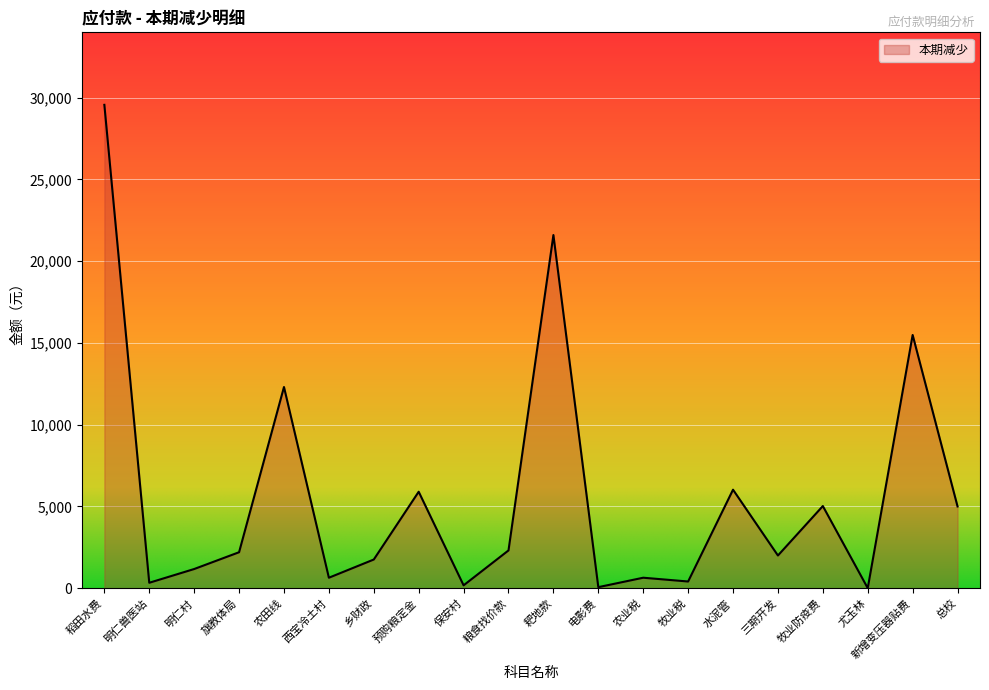

Does the chart display data point markers on the line(s)?

No